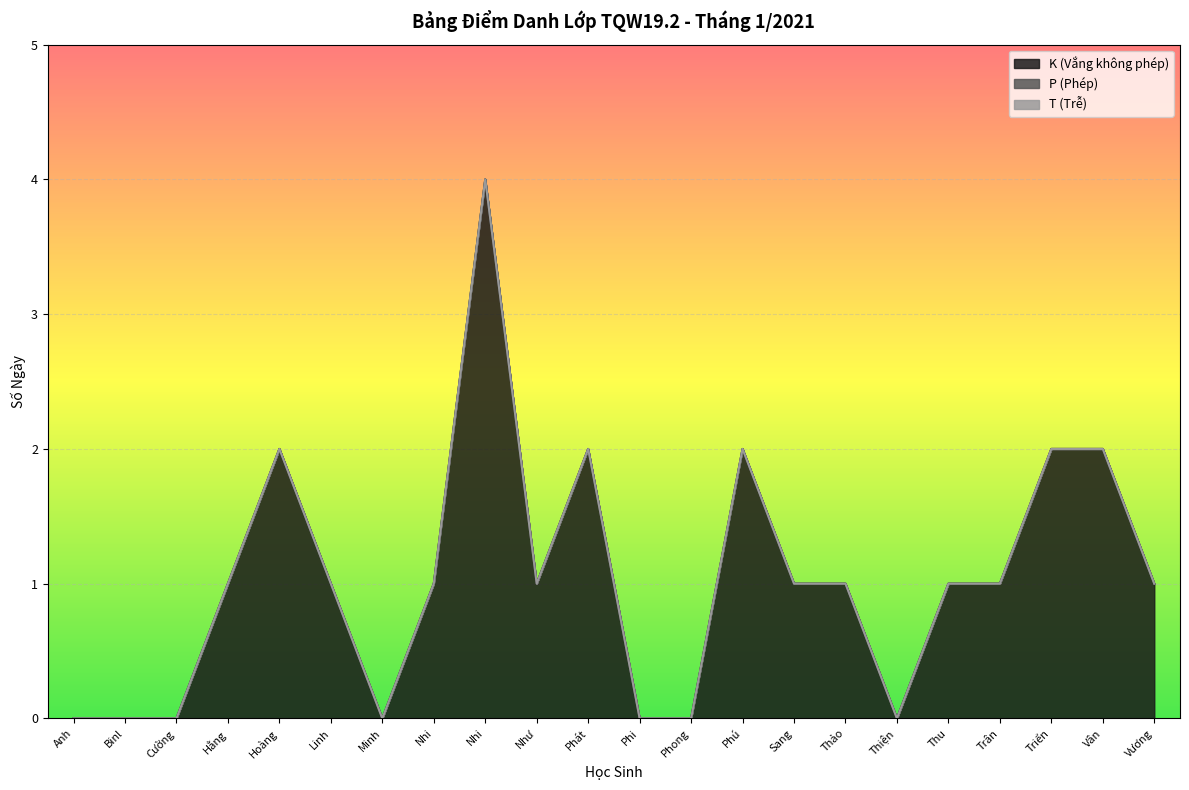

Does the chart display data point markers on the line(s)?

No